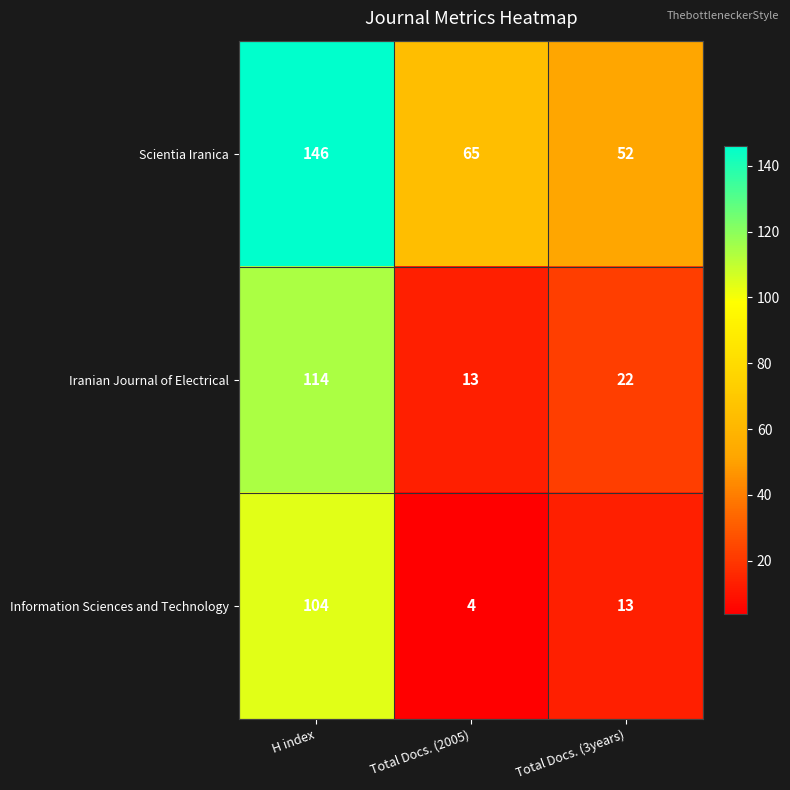

Rank the series by their maximum value, from lowest to highest.

Information Sciences and Technology, Iranian Journal of Electrical, Scientia Iranica